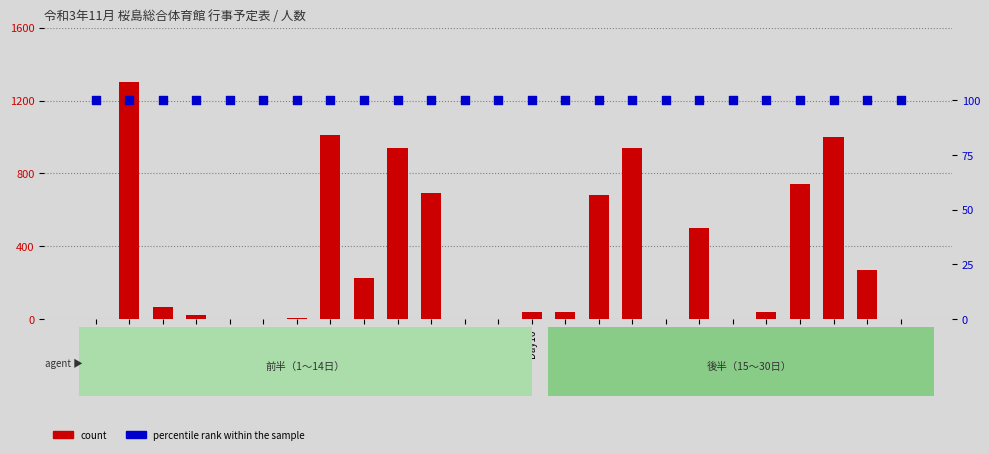

Which series reaches the maximum Y coordinate?

count